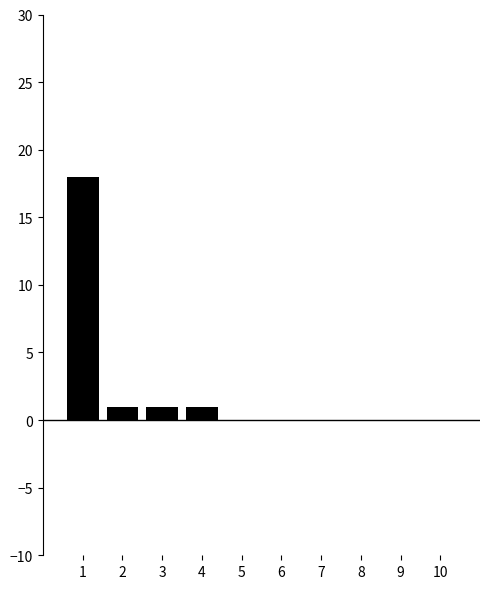

Reading left to right, list every bar in this chart as the range it spans on the x-axis followed by its height. The values are not printed on the chart, so give them approximately, as read against the axis.

0.5 to 1.5: 18
1.5 to 2.5: 1
2.5 to 3.5: 1
3.5 to 4.5: 1
4.5 to 5.5: 0
5.5 to 6.5: 0
6.5 to 7.5: 0
7.5 to 8.5: 0
8.5 to 9.5: 0
9.5 to 10.5: 0